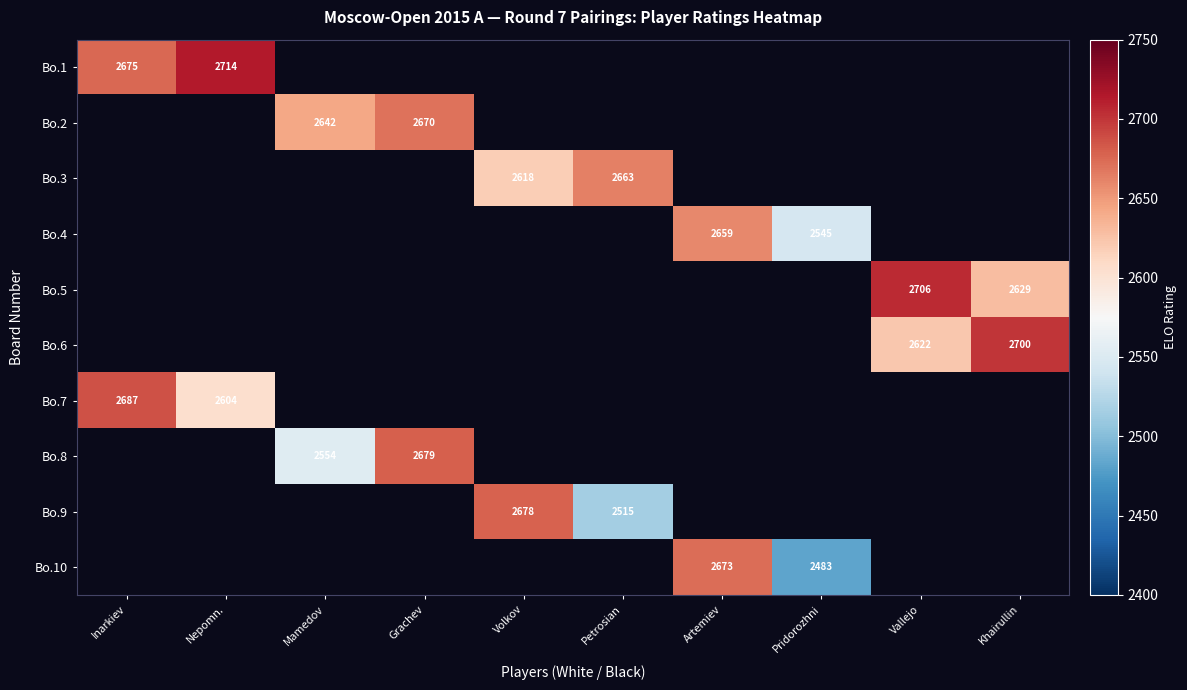

At how many categories does at least one series exceed 2531?

10